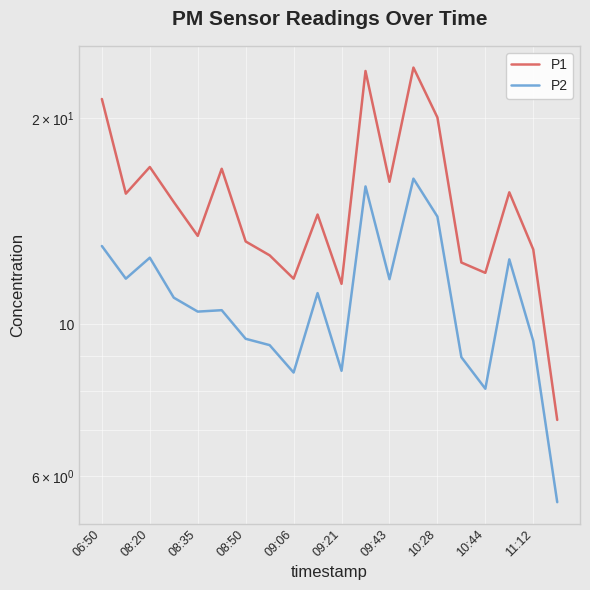

What is the sum of all P2 values?

218.5